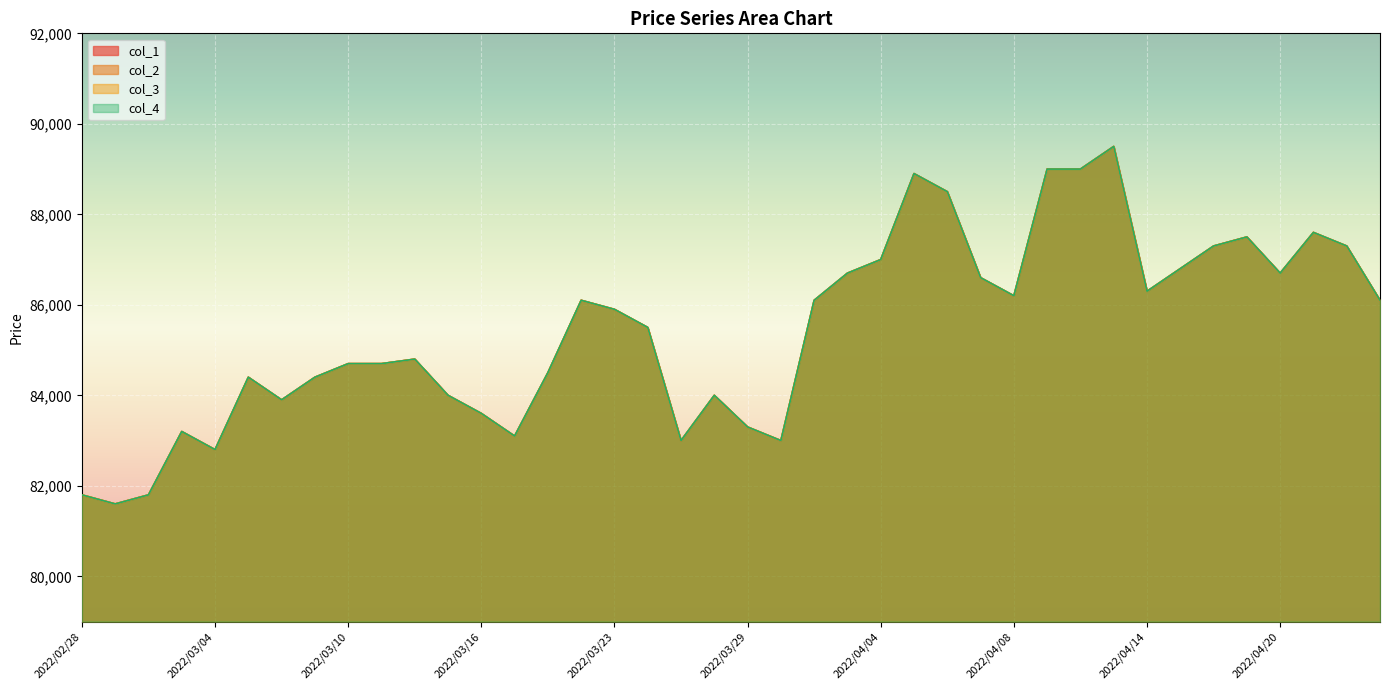

Where is the first local minimum for col_4?

2022/03/01